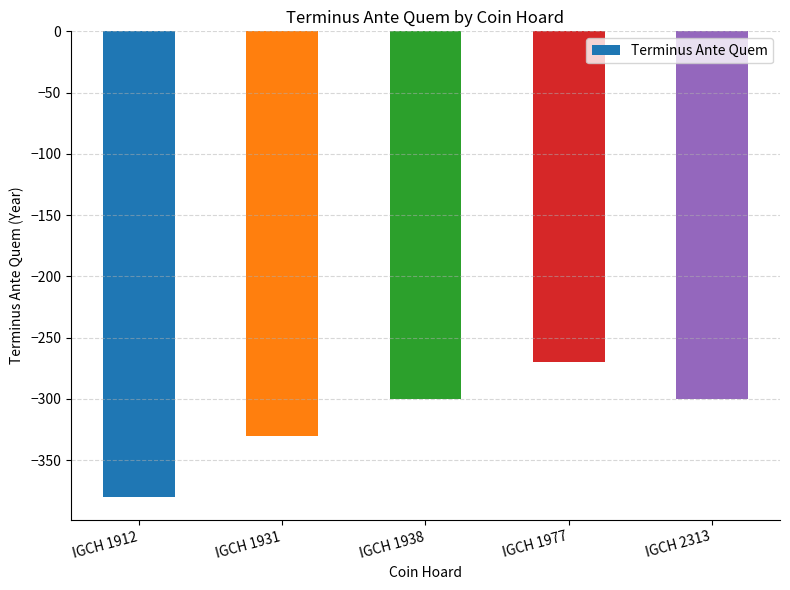

Is it true that the value at IGCH 1931 is -558?

False